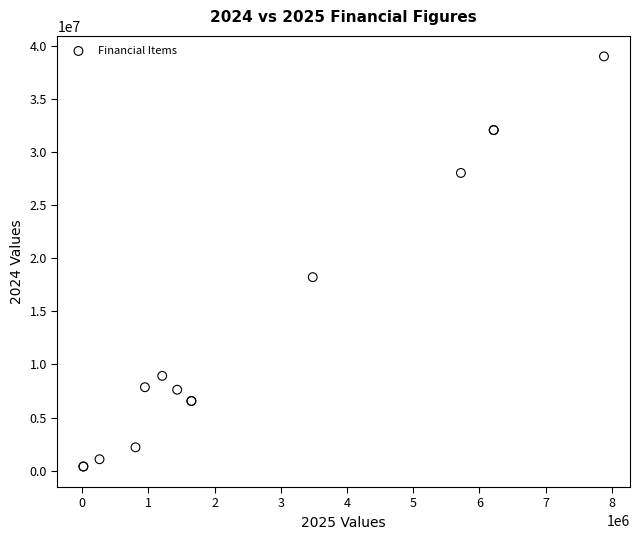

What Y value in the scatter plot is closest to 19701653?

18225227.7